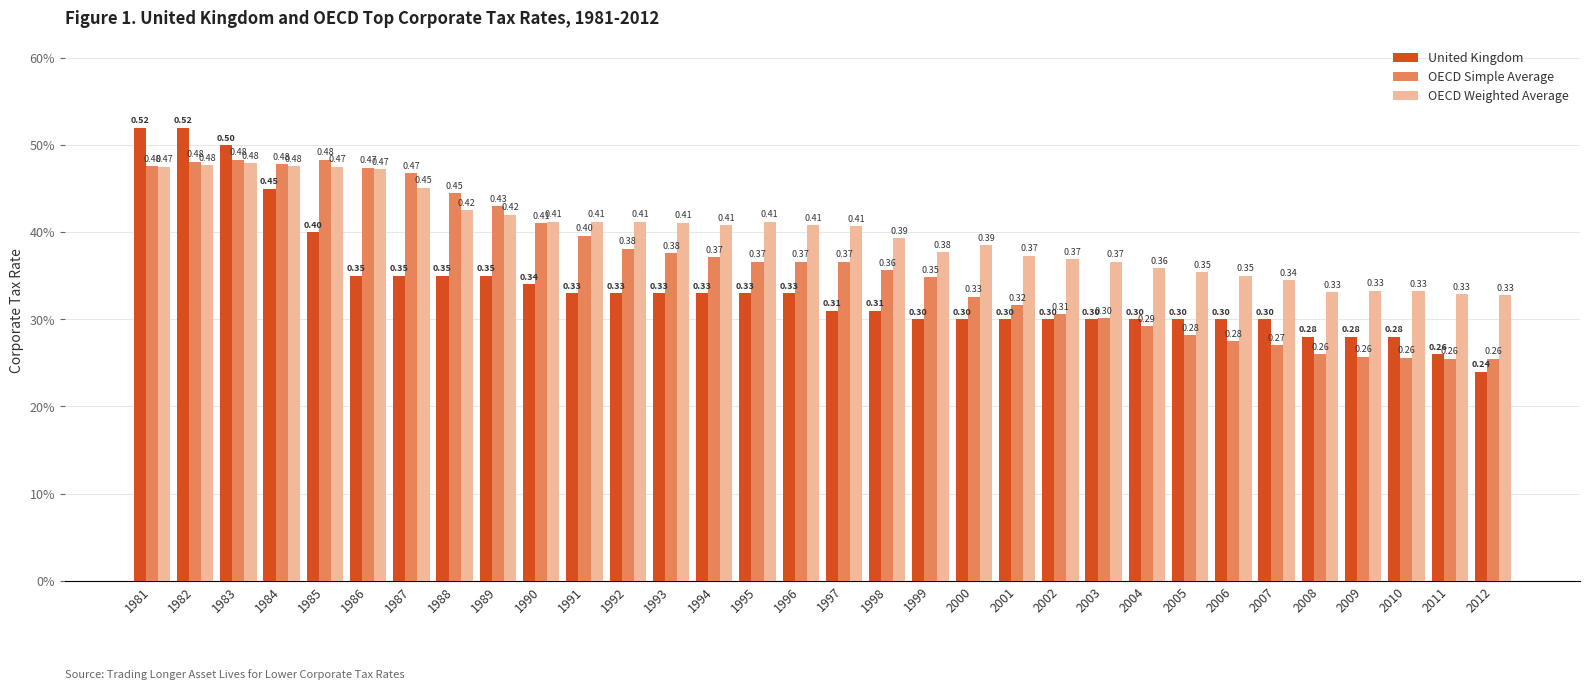

What is the maximum value shown in the chart?

0.5